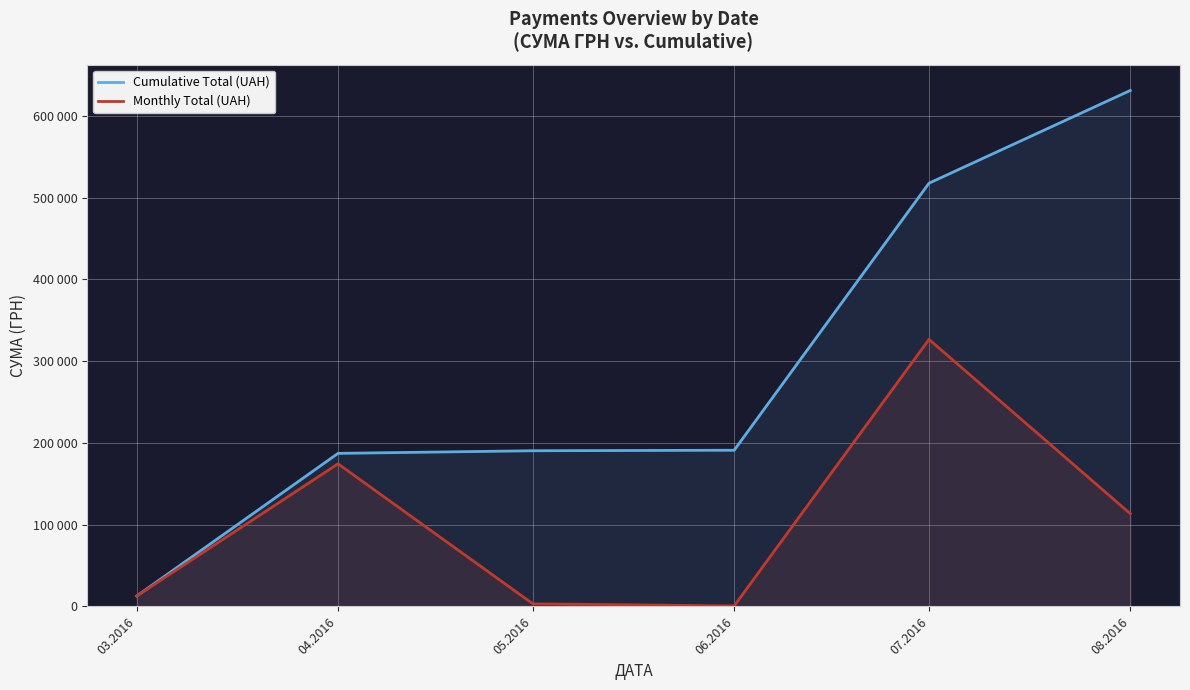

How many series are shown in this chart?

2